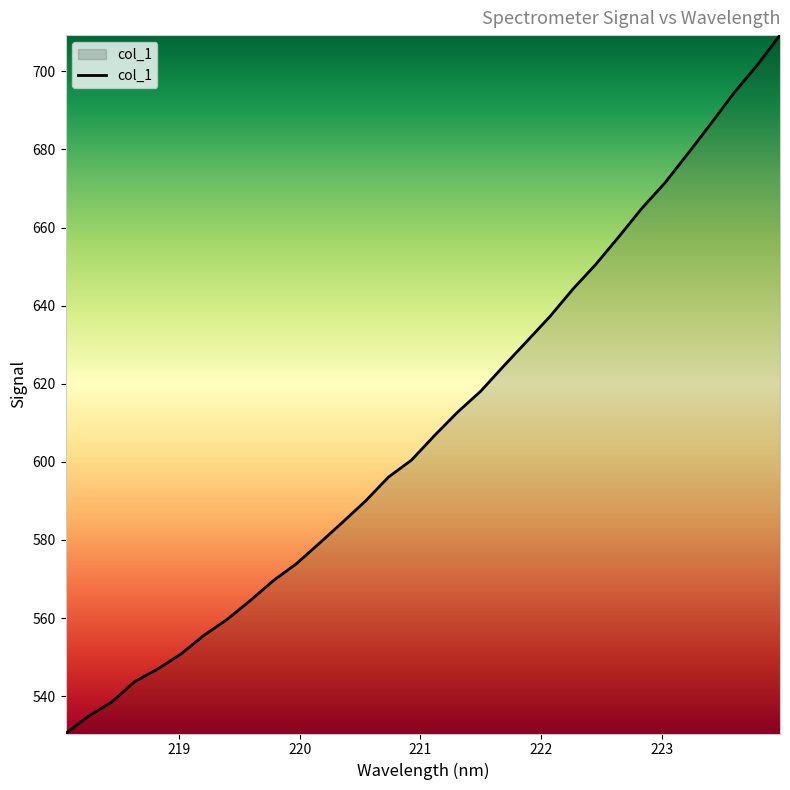

Does the chart display data point markers on the line(s)?

No